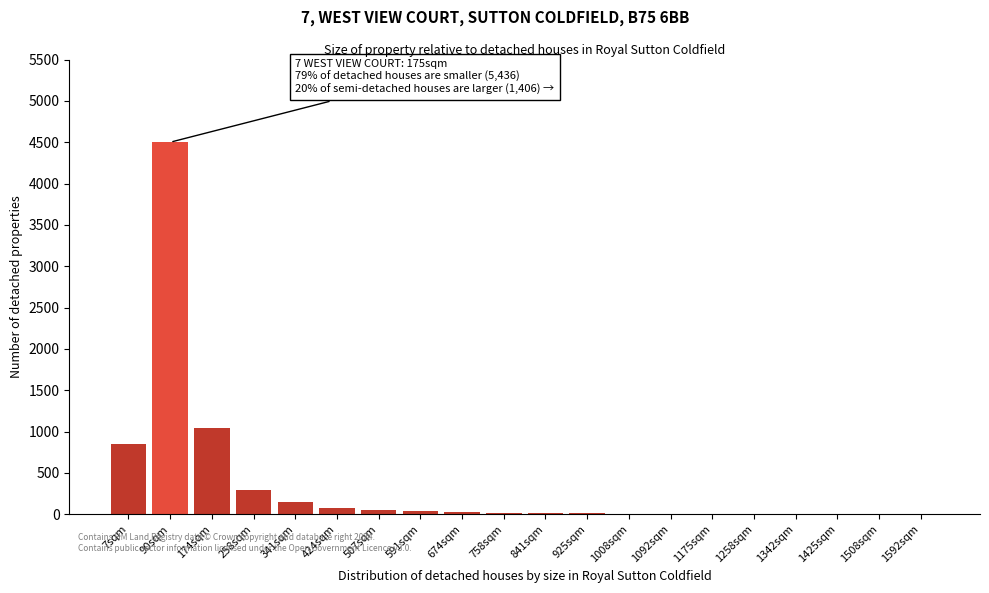

At which label is the value closest to 2251?

174sqm